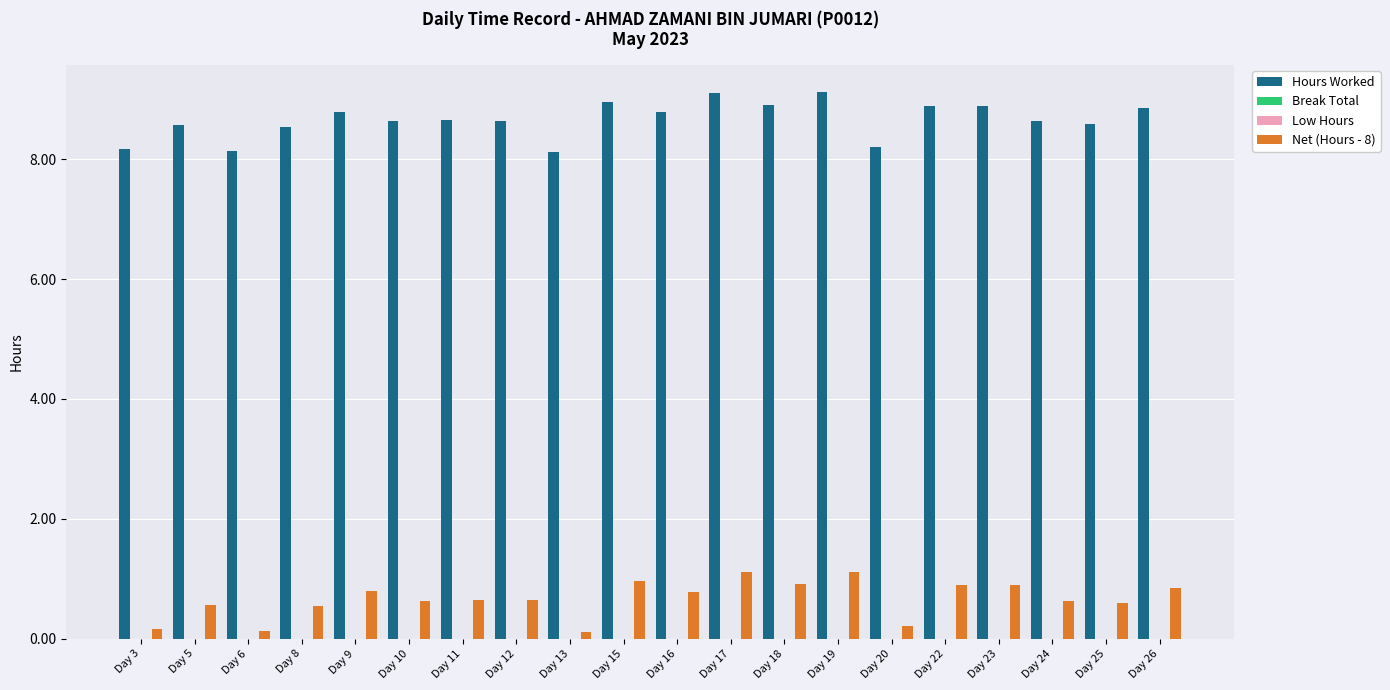

List the series in order of their peak value, highest first.

Hours Worked, Net (Hours - 8), Break Total, Low Hours